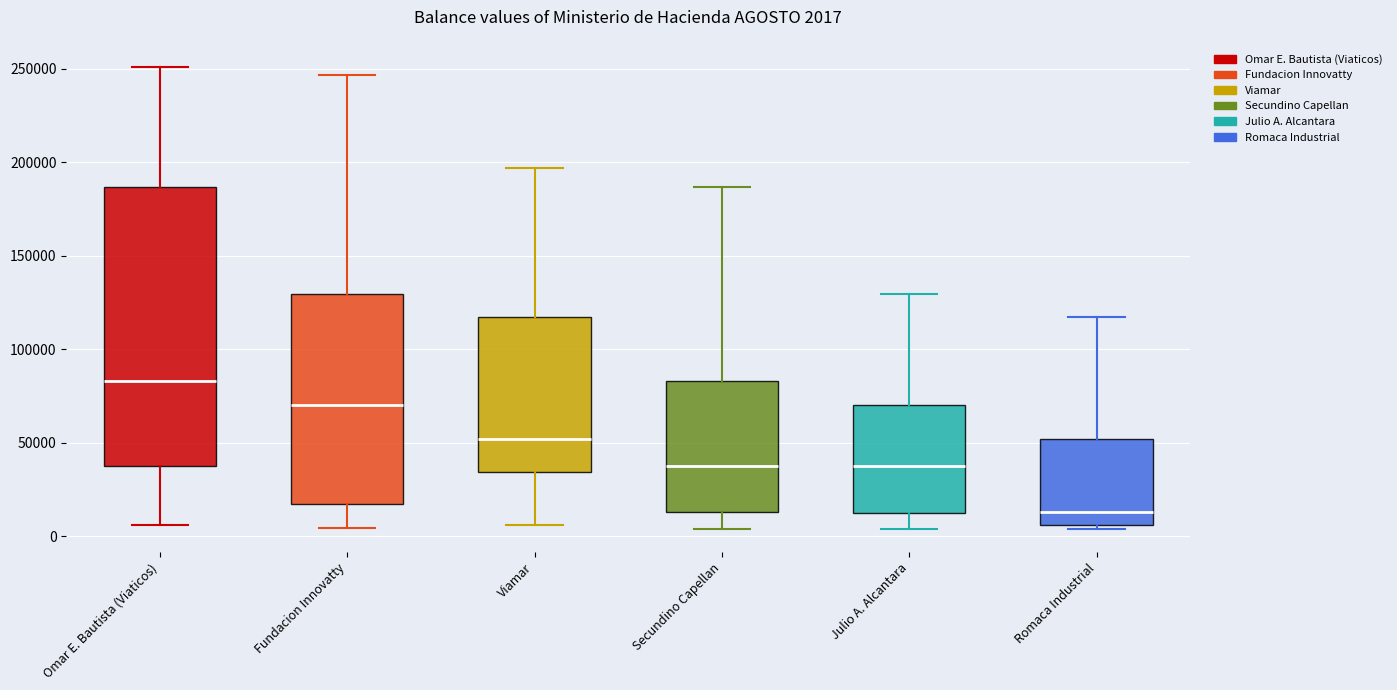

Which box's median line is the lowest?

Romaca Industrial